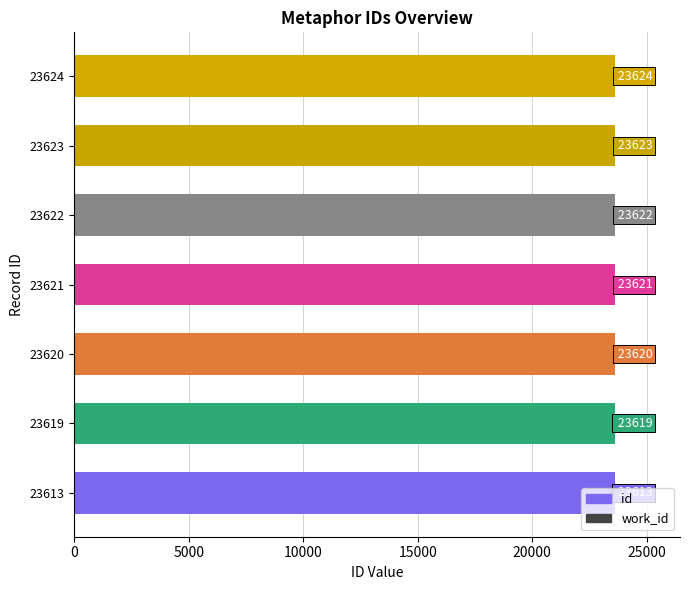

What is the minimum value shown in the chart?

23613